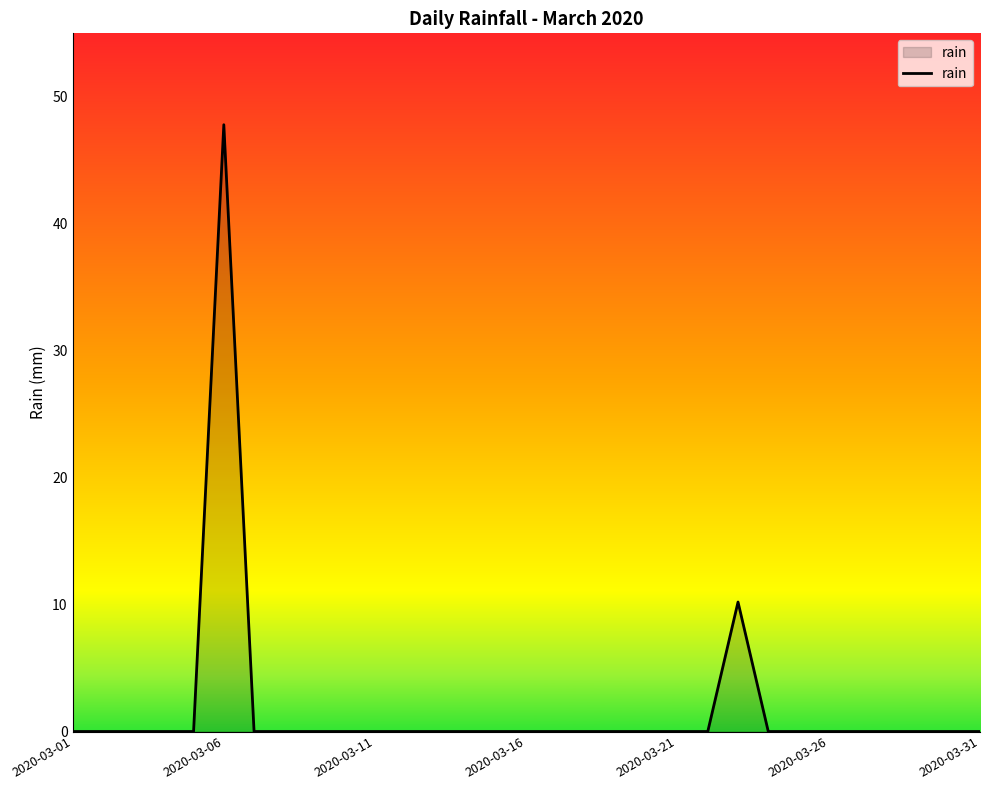

What is the greatest value displayed?

47.8